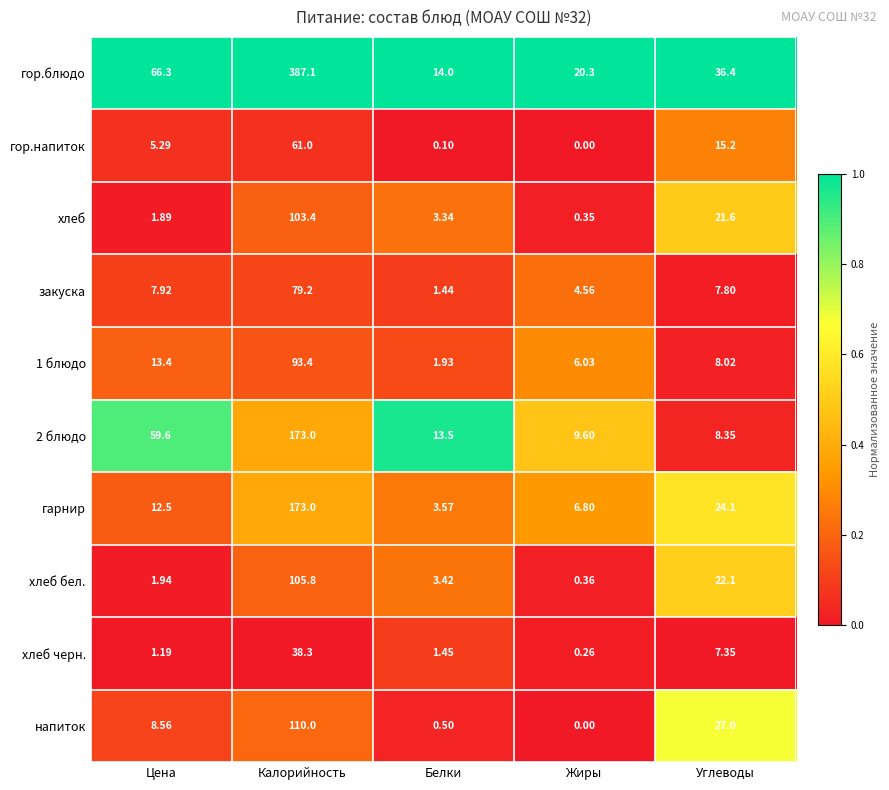

List the labels in order of напиток value, largest first.

Калорийность, Углеводы, Цена, Белки, Жиры